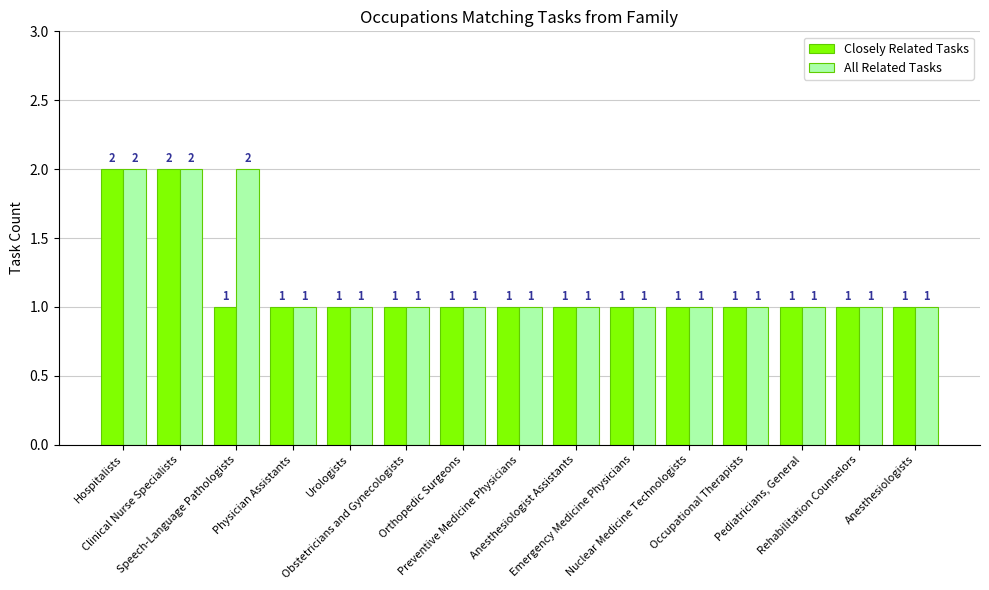

True or false: All Related Tasks has a value of 2 at Anesthesiologist Assistants.

False